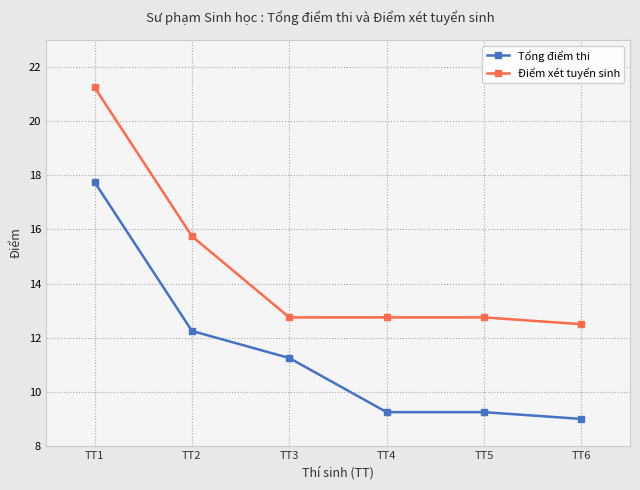

The Tổng điểm thi series shows 12.2 at TT2. True or false?

True